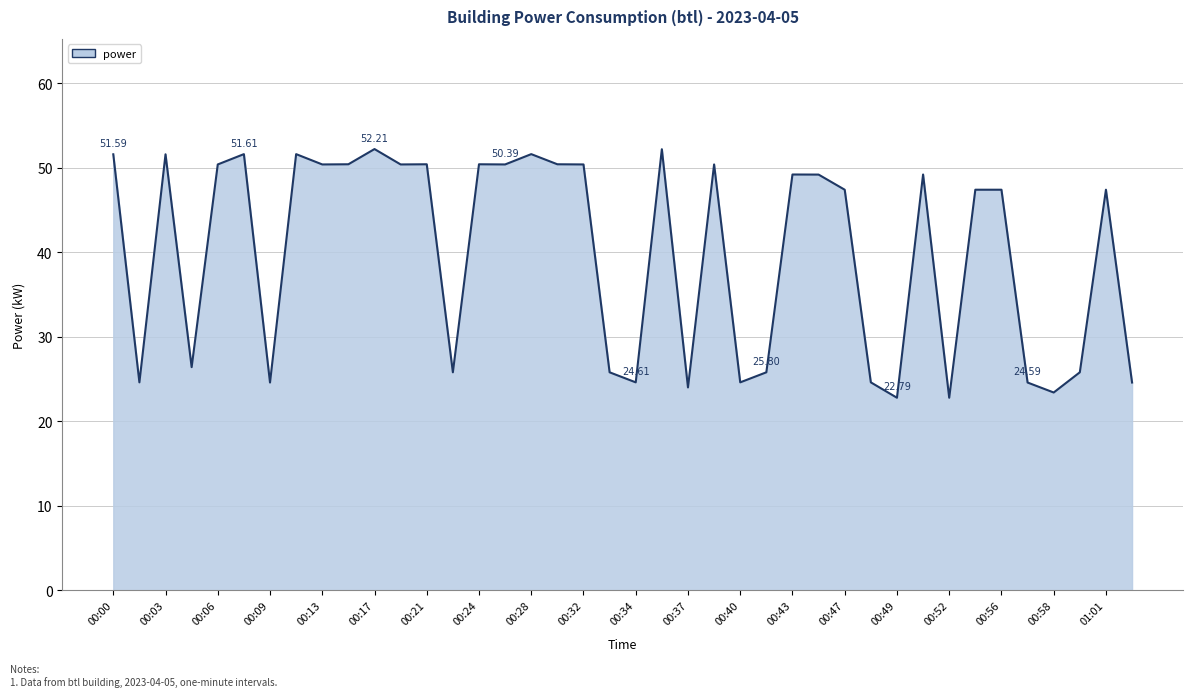

What is the difference between the maximum and minimum values?

29.4